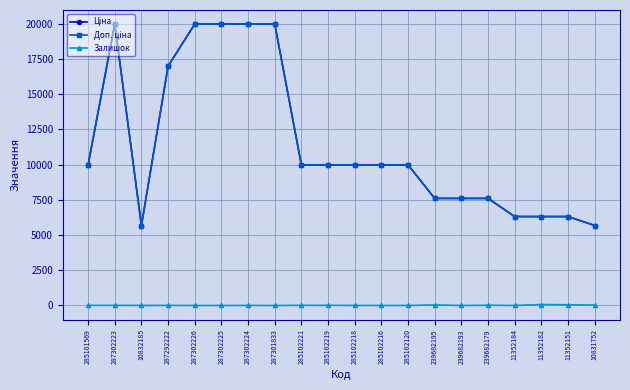

Reading right to left, transcribe all the data shown in this chart.

Ціна: 10831752=5673.8	11352151=6308.8	11352182=6308.8	11352184=6308.8	239682179=7596.5	239682193=7596.5	239682195=7596.5	285102120=9975.0	285102216=9975.0	285102218=9975.0	285102219=9975.0	285102221=9975.0	287301833=19964.2	287302224=19964.2	287302225=19964.2	287302226=19964.2	287292222=16976.3	10832185=5673.8	287302223=19964.2	285101569=9975.0
Доп. ціна: 10831752=5673.8	11352151=6308.8	11352182=6308.8	11352184=6308.8	239682179=7596.5	239682193=7596.5	239682195=7596.5	285102120=9975.0	285102216=9975.0	285102218=9975.0	285102219=9975.0	285102221=9975.0	287301833=19964.2	287302224=19964.2	287302225=19964.2	287302226=19964.2	287292222=16976.3	10832185=5673.8	287302223=19964.2	285101569=9975.0
Залишок: 10831752=30.0	11352151=49.0	11352182=68.0	11352184=2.0	239682179=17.0	239682193=0.0	239682195=39.0	285102120=0.0	285102216=0.0	285102218=3.0	285102219=9.0	285102221=11.0	287301833=0.0	287302224=3.0	287302225=0.0	287302226=0.0	287292222=5.0	10832185=4.0	287302223=7.0	285101569=7.0